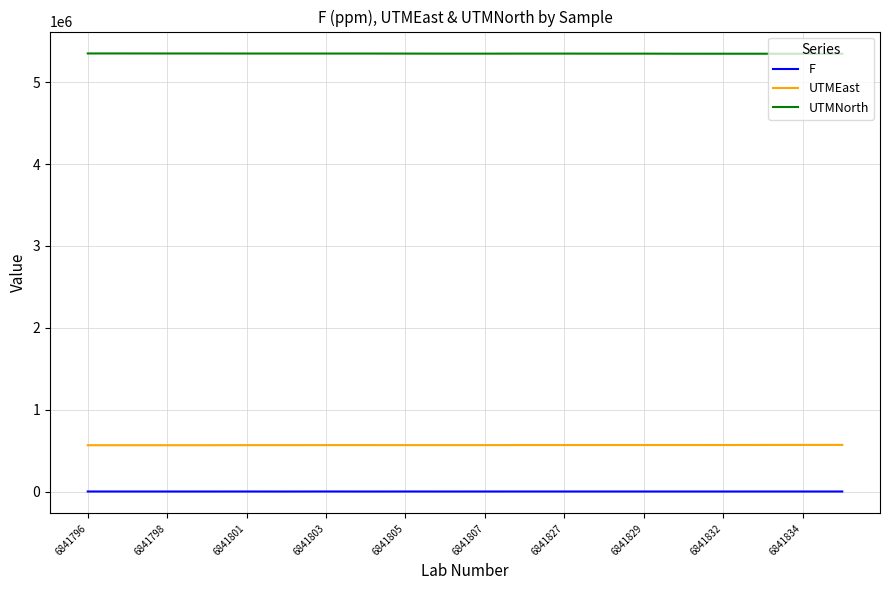

True or false: UTMNorth and UTMEast cross at least once.

False